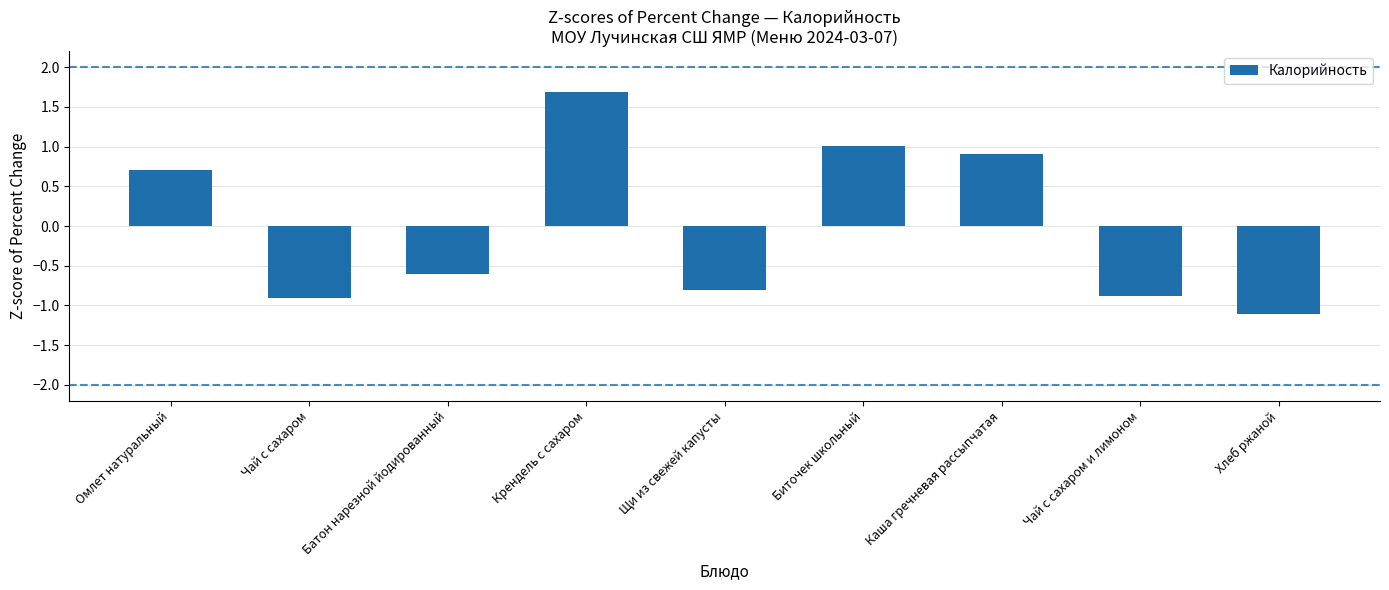

How many series are shown in this chart?

1